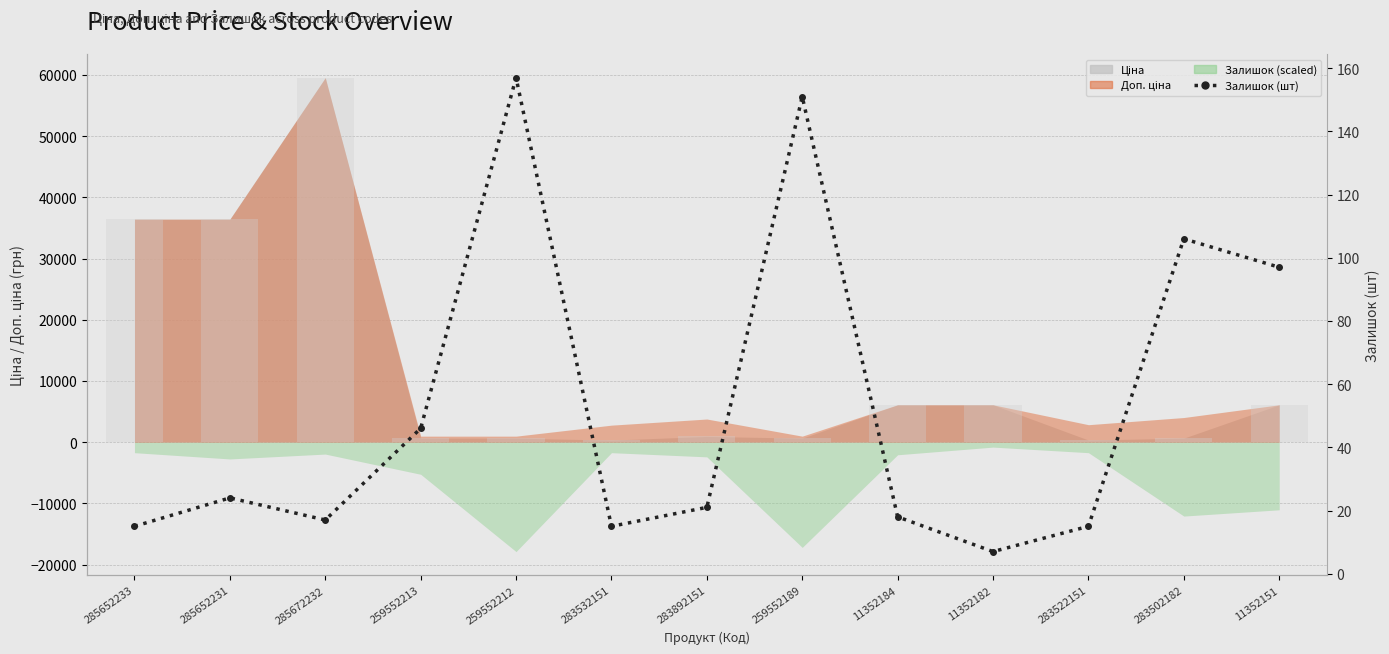

How many values are below 21?

6